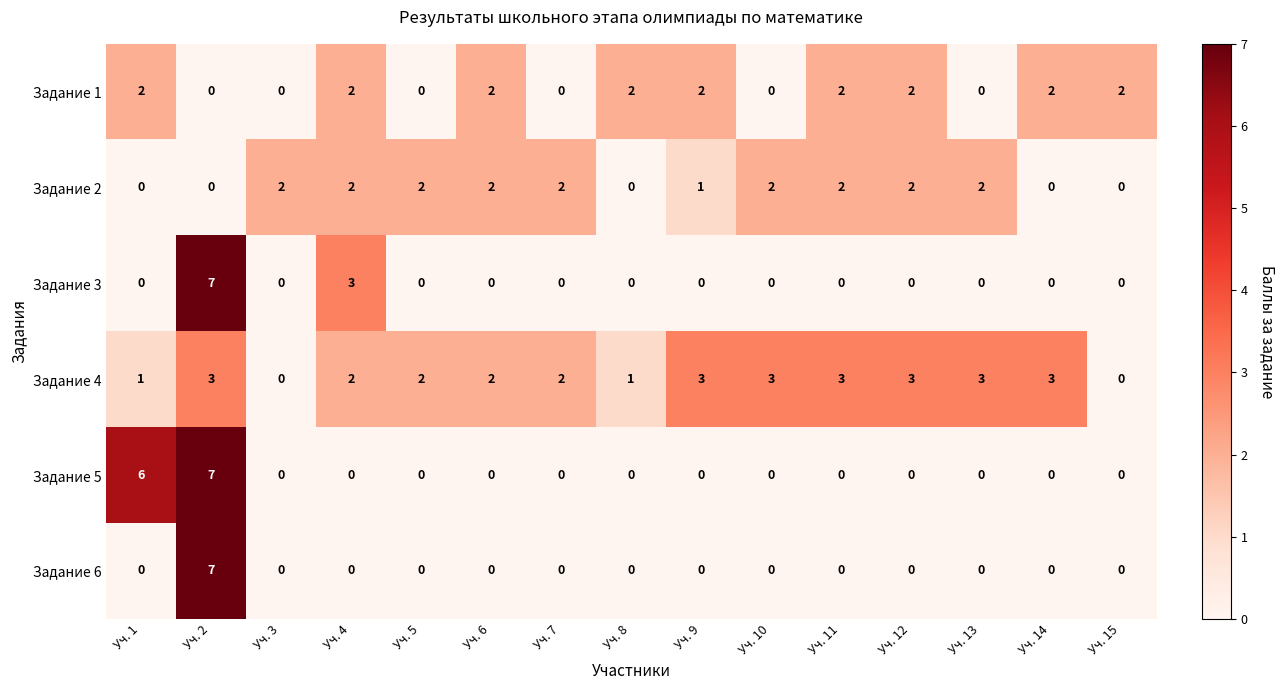

Between Уч. 4 and Уч. 11, which series saw the biggest shift?

Задание 3